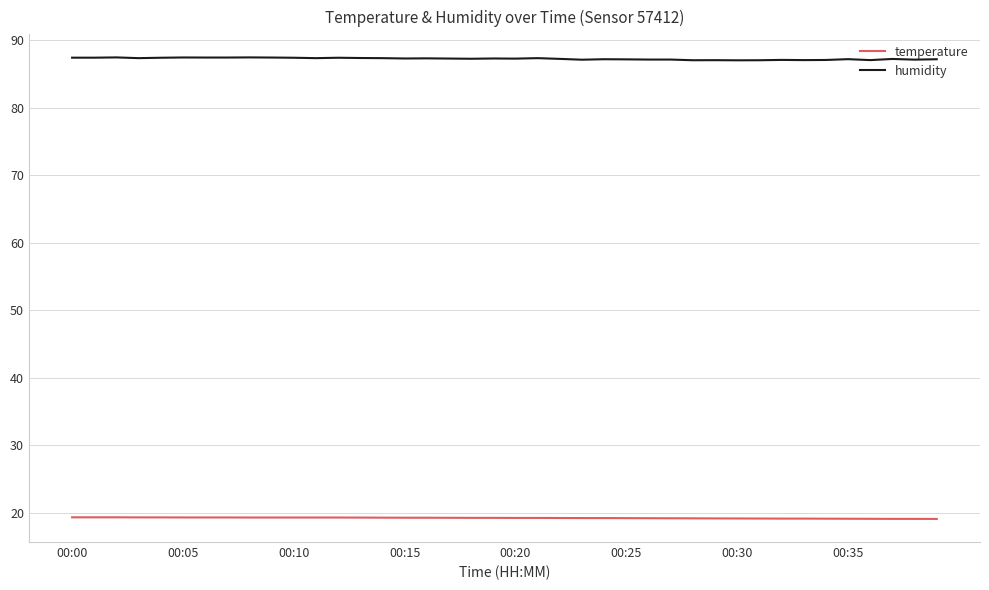

List the series in order of their peak value, highest first.

humidity, temperature